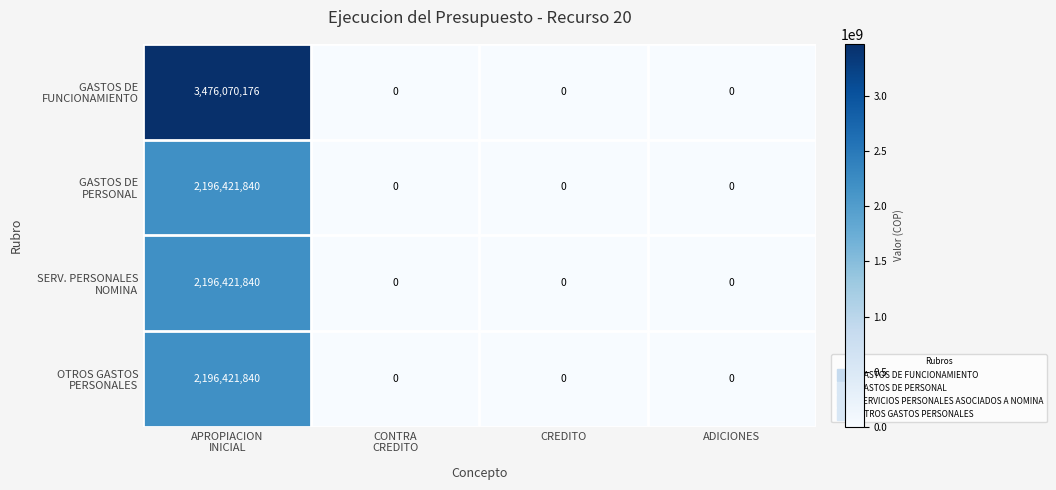

How many categories are shown in the chart?

4